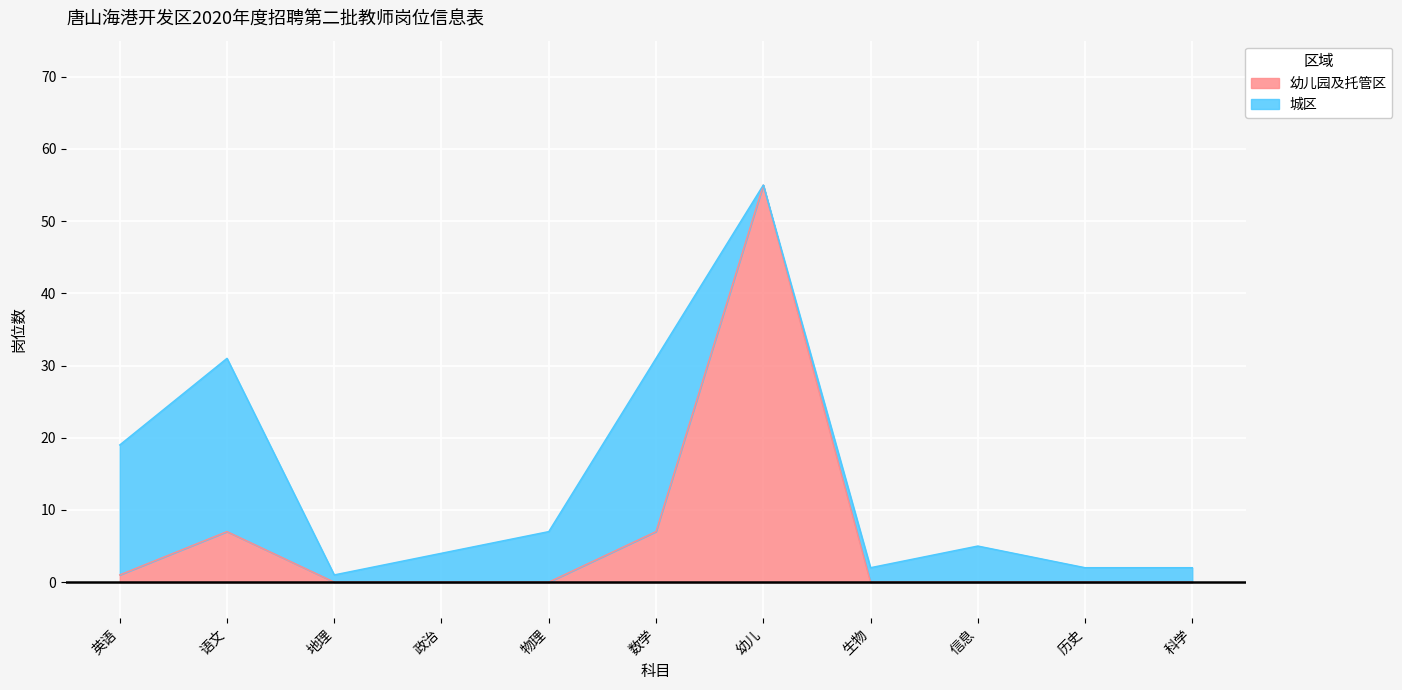

Which has a higher value, 数学 or 幼儿?

幼儿